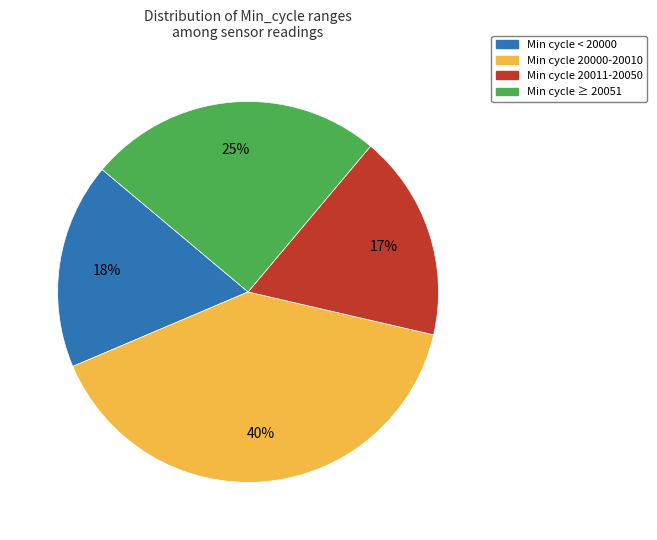

To the nearest percent, what is the average slice percentage?

25%